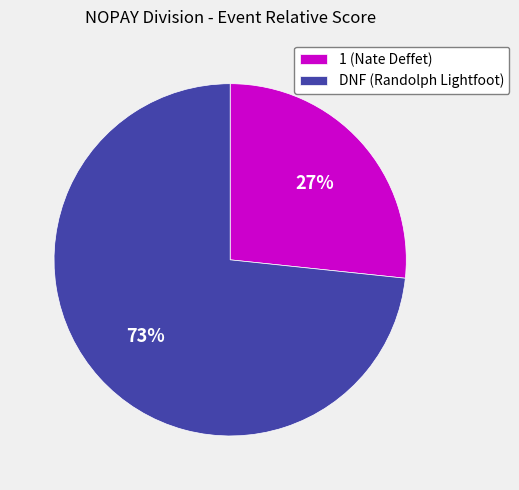

To the nearest percent, what portion does 1 represent?

27%